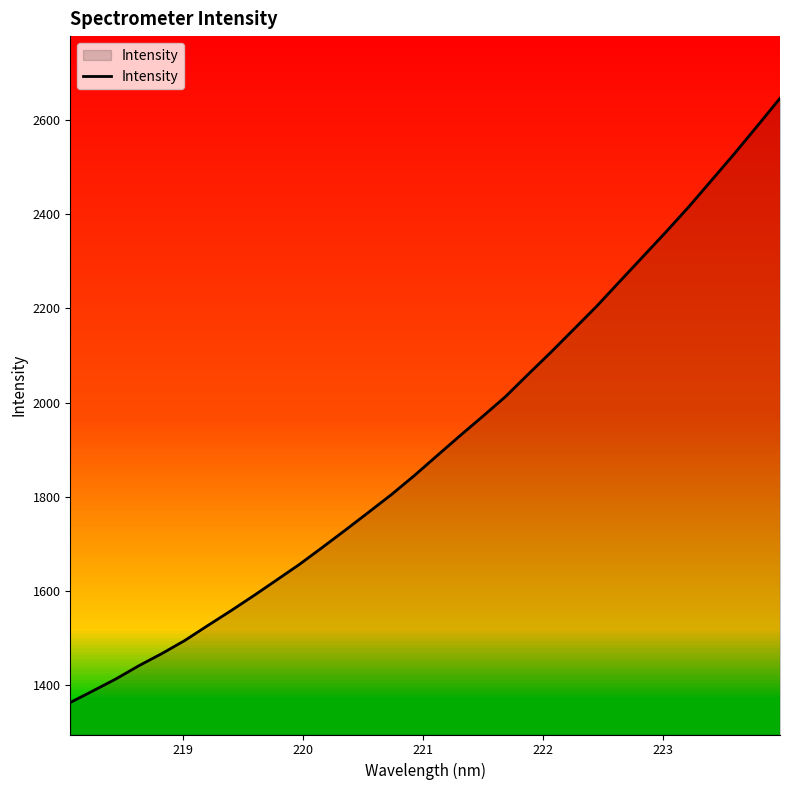

What is the greatest value displayed?

2647.2